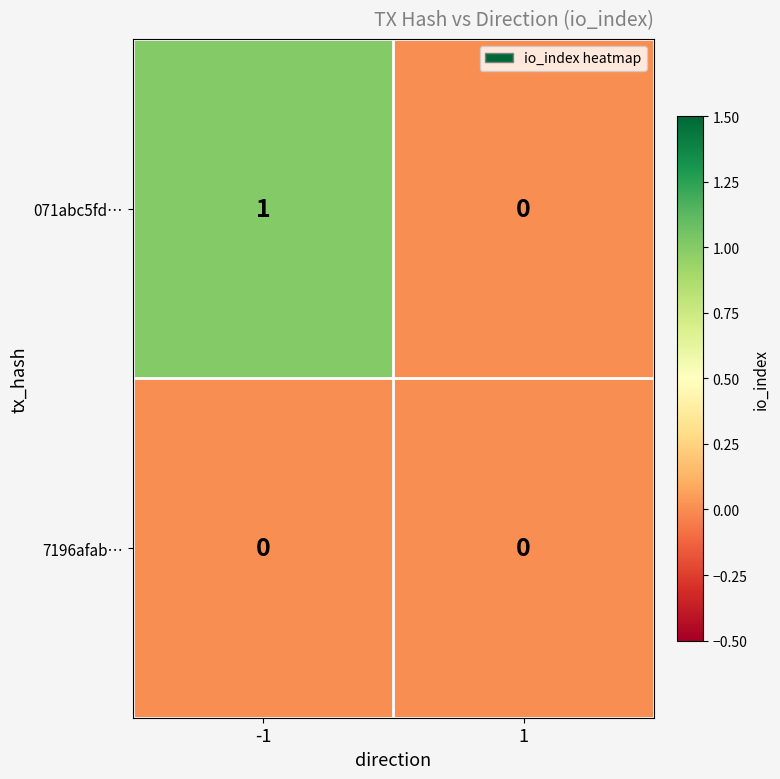

List the series in order of their overall mean, highest first.

071abc5fd…, 7196afab…